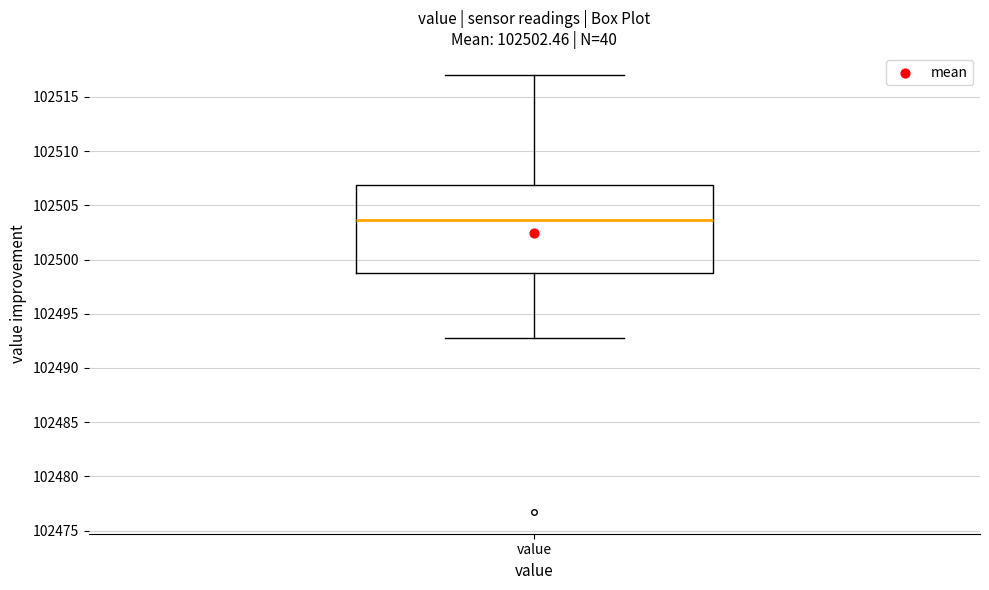

Transcribe this box plot: give where the median line is, the range the box spans, and where the two whiskers end, as read against the y-axis. The values are not printed on the chart, so give them approximately, as read against the axis.

median 102503.5, box 102498.5 to 102507.0, whiskers 102492.5 to 102517.0